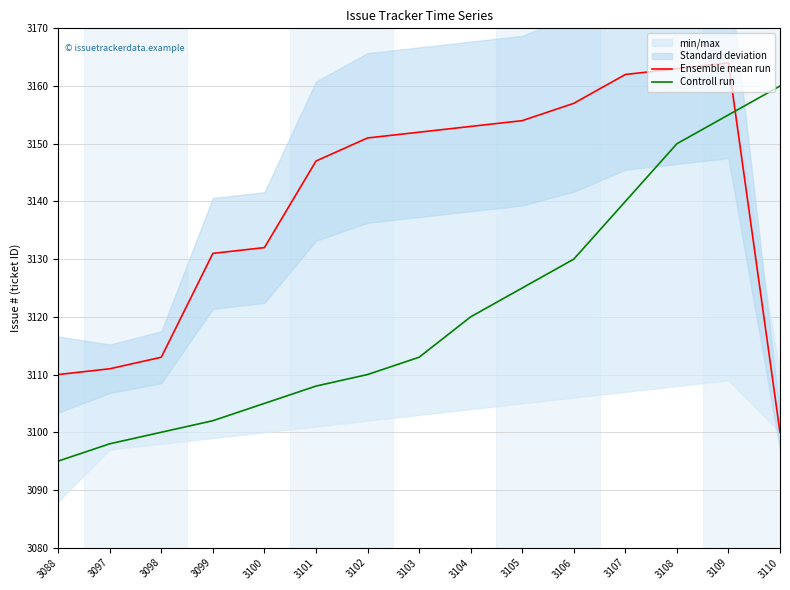

Between 3106 and 3101, which is larger?

3106